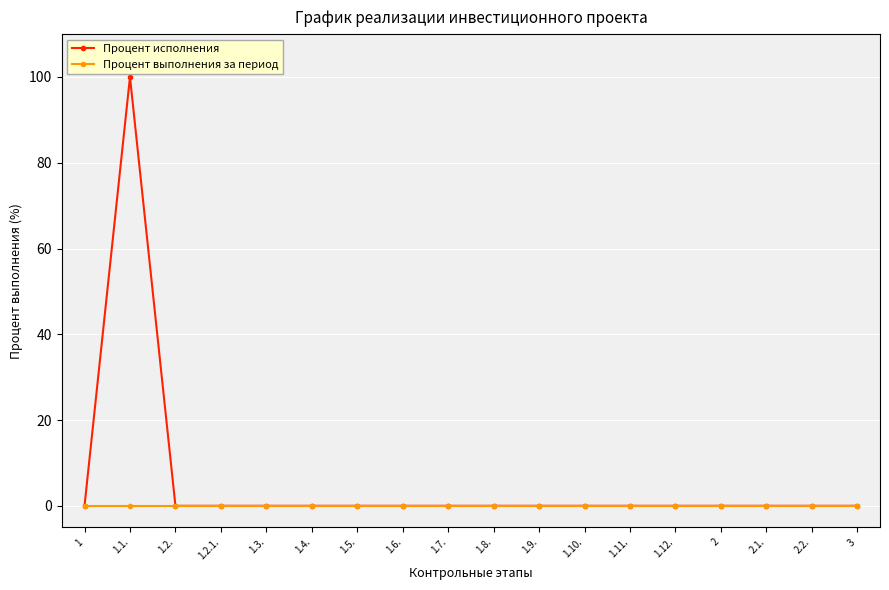

List the series in order of their peak value, lowest first.

Процент выполнения за период, Процент исполнения